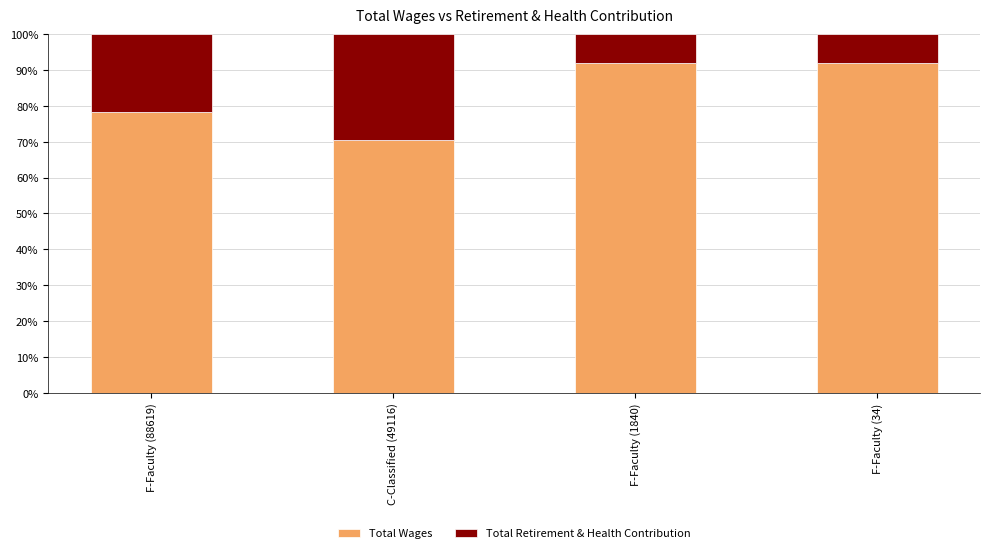

How many bars are there in total?

4